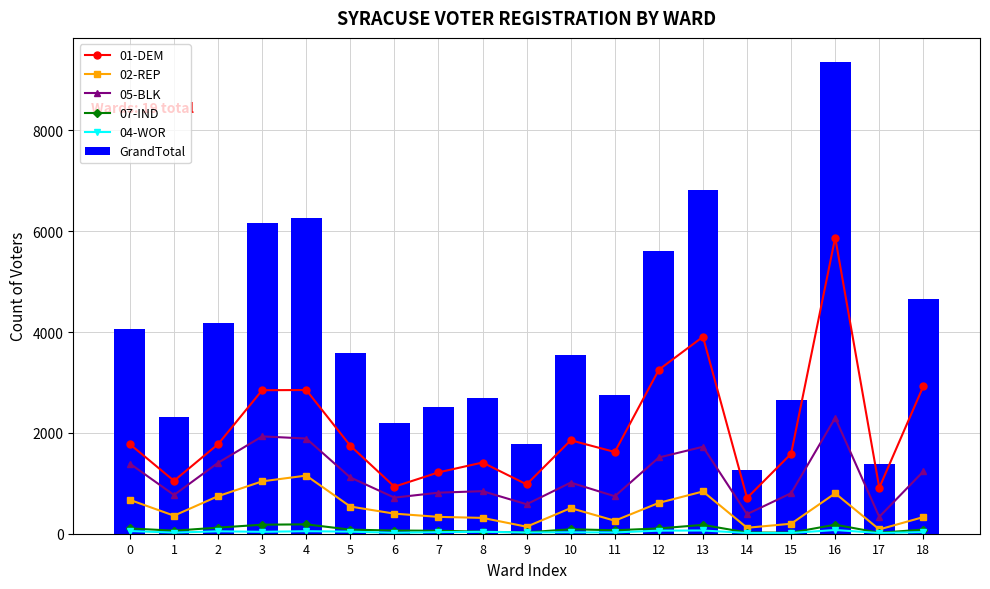

Rank the series by their maximum value, from highest to lowest.

GrandTotal, 01-DEM, 05-BLK, 02-REP, 07-IND, 04-WOR